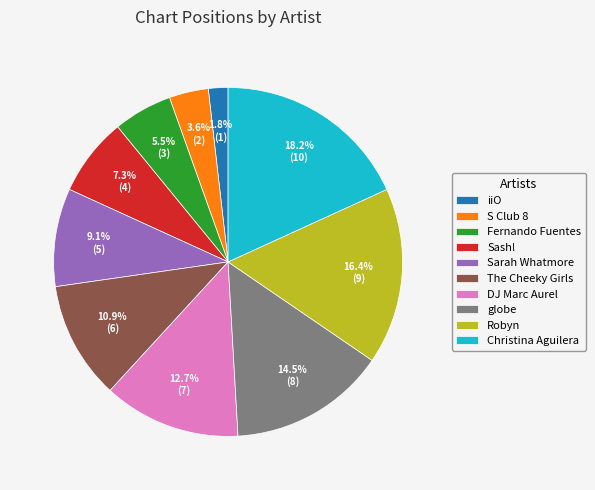

The iiO slice represents 7% of the pie. True or false?

False